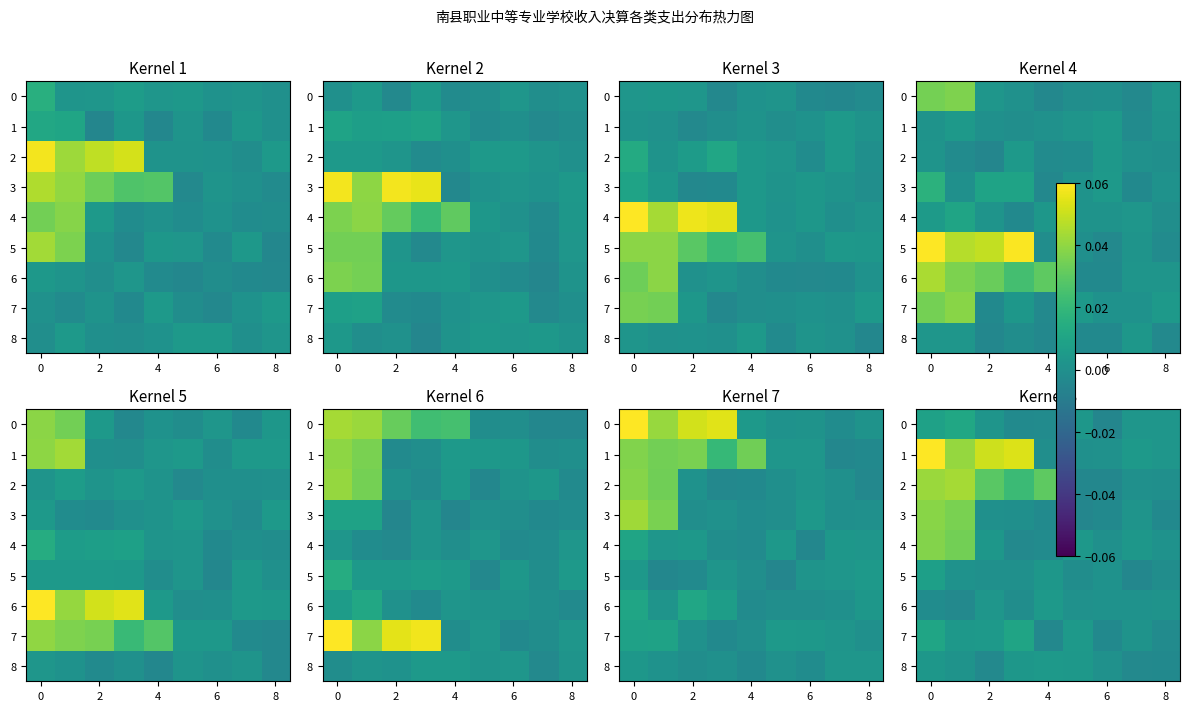

Between 6 and 8, which series saw the biggest shift?

row_2